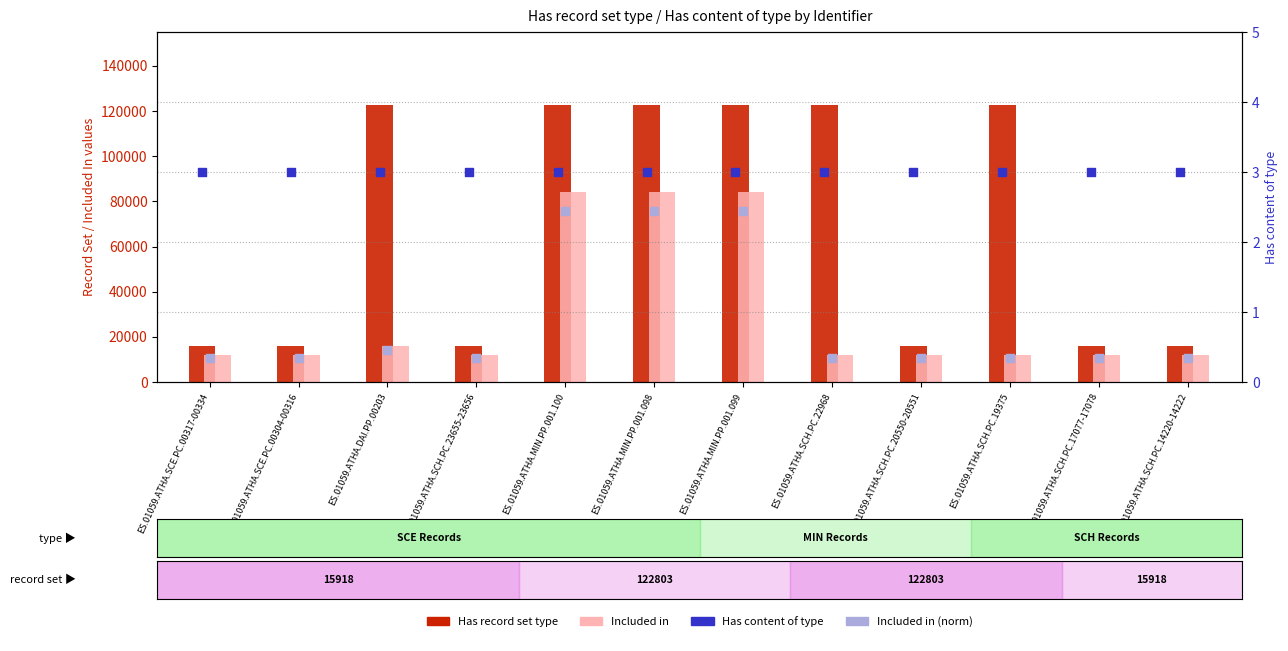

Which series reaches the minimum Y coordinate?

Included in (norm rank)